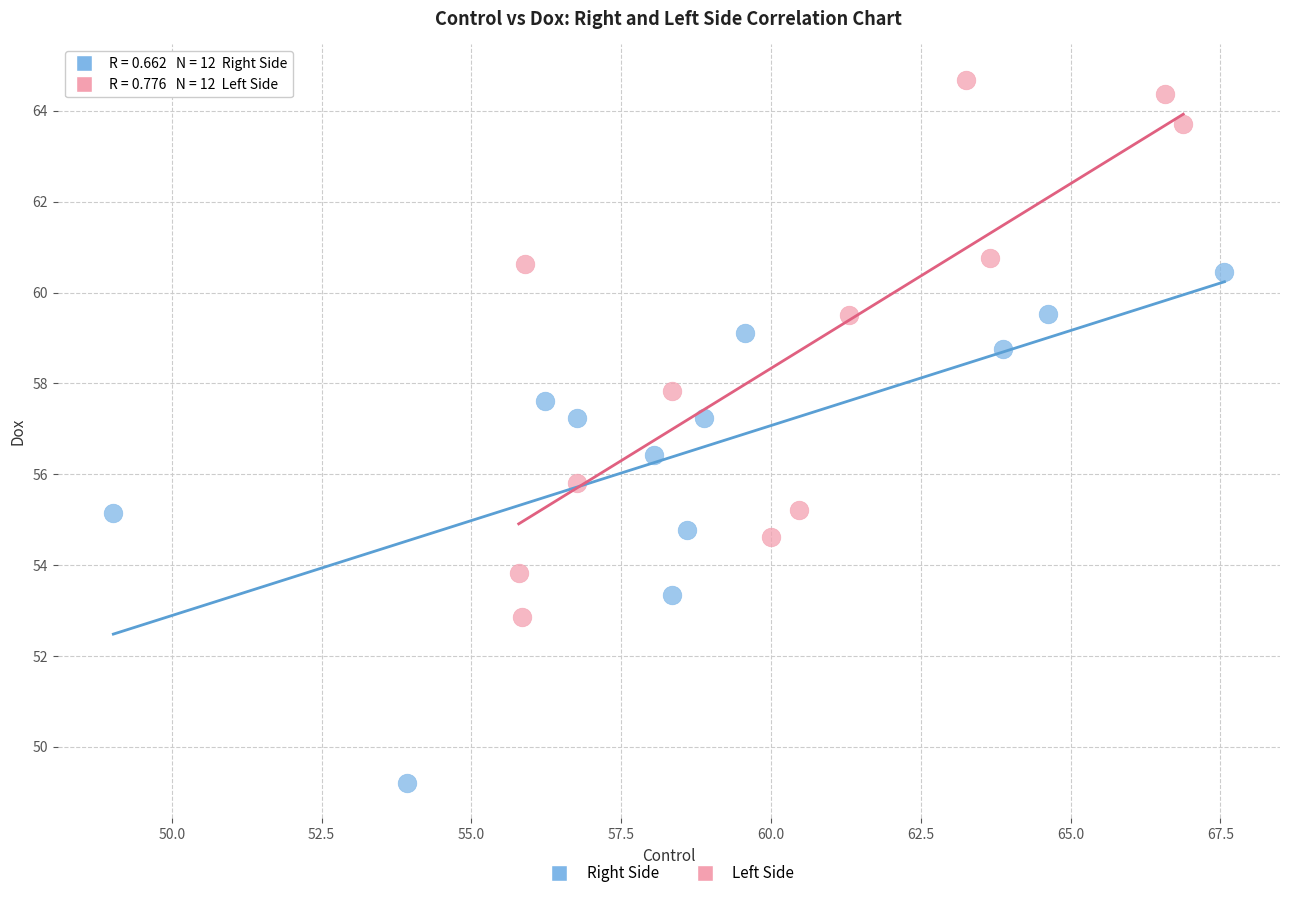

What are all the series names shown in the legend?

Right Side, Left Side